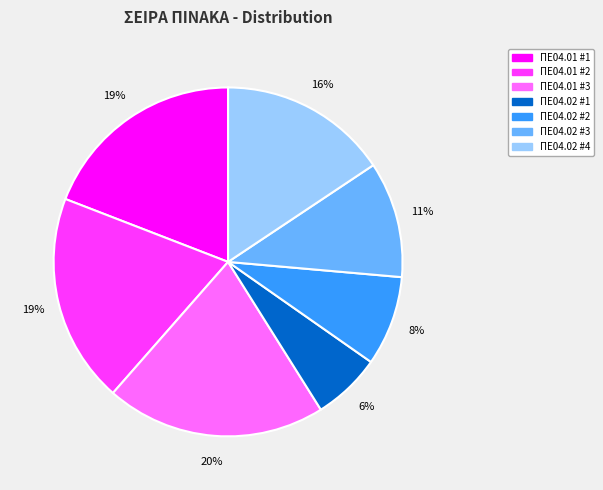

The ΠΕ04.01 #3 slice represents 10% of the pie. True or false?

False